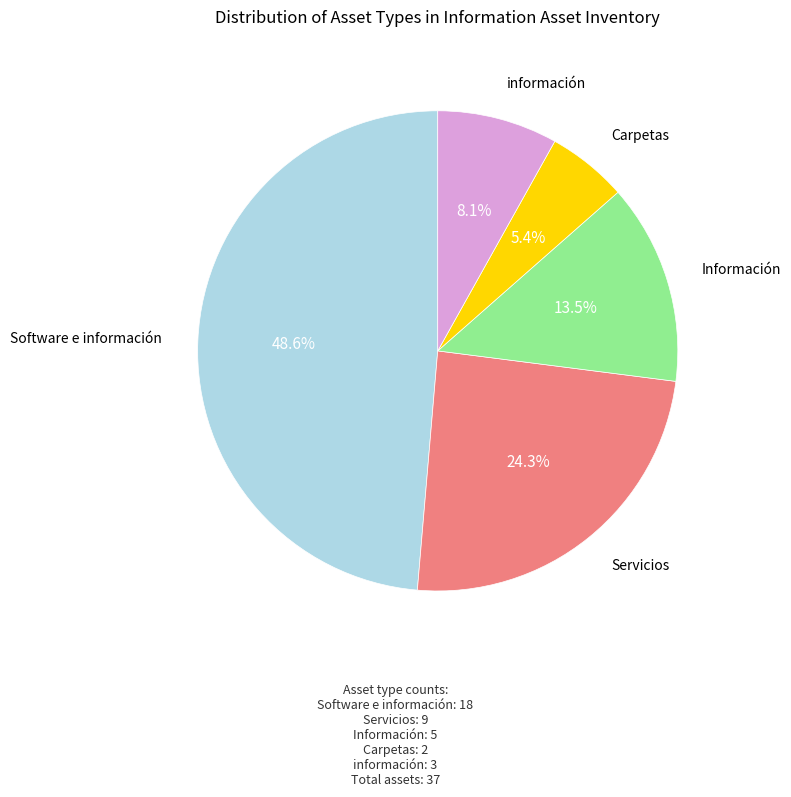

To the nearest percent, what is the difference between the Carpetas and Información slice percentages?

8%